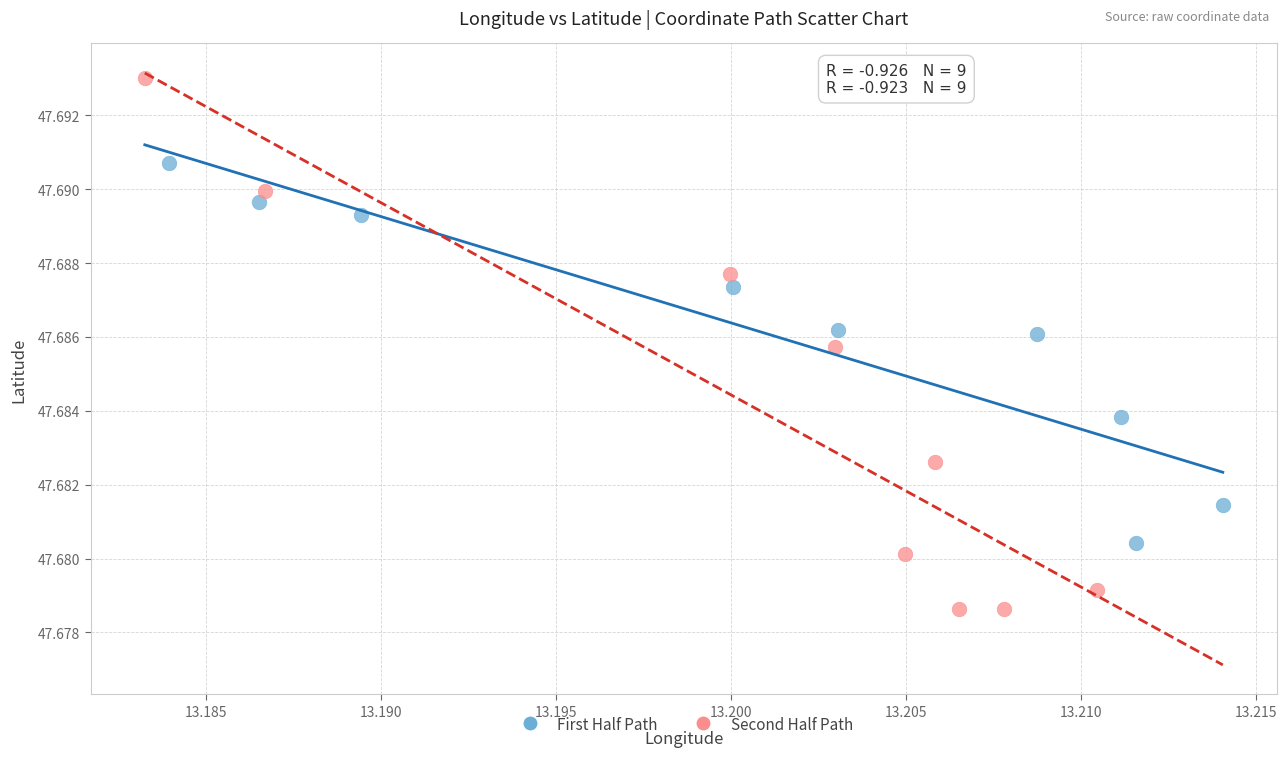

Which series contains the lowest Y value?

Second Half Path